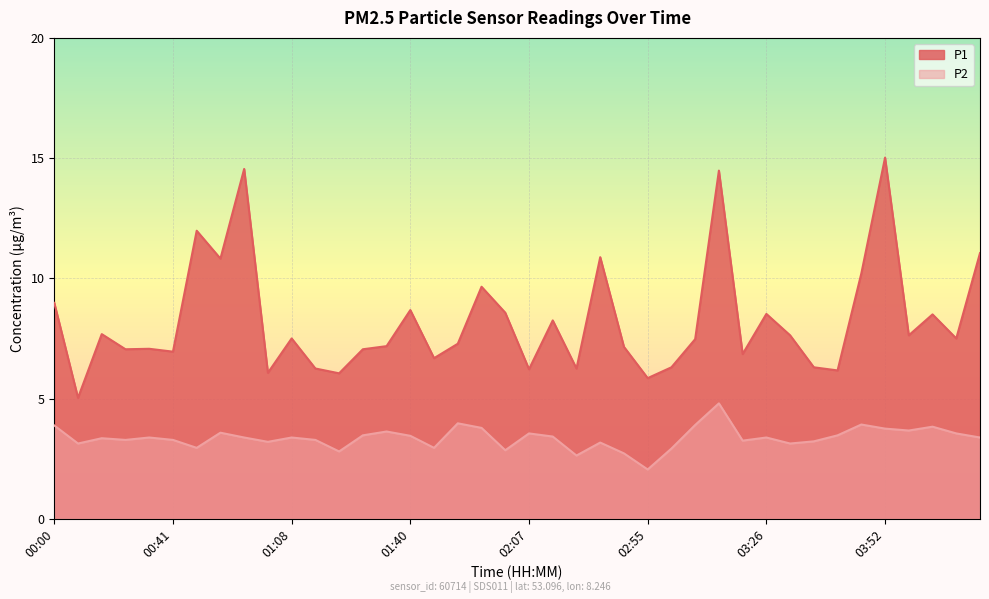

How many lines are shown in the chart?

2